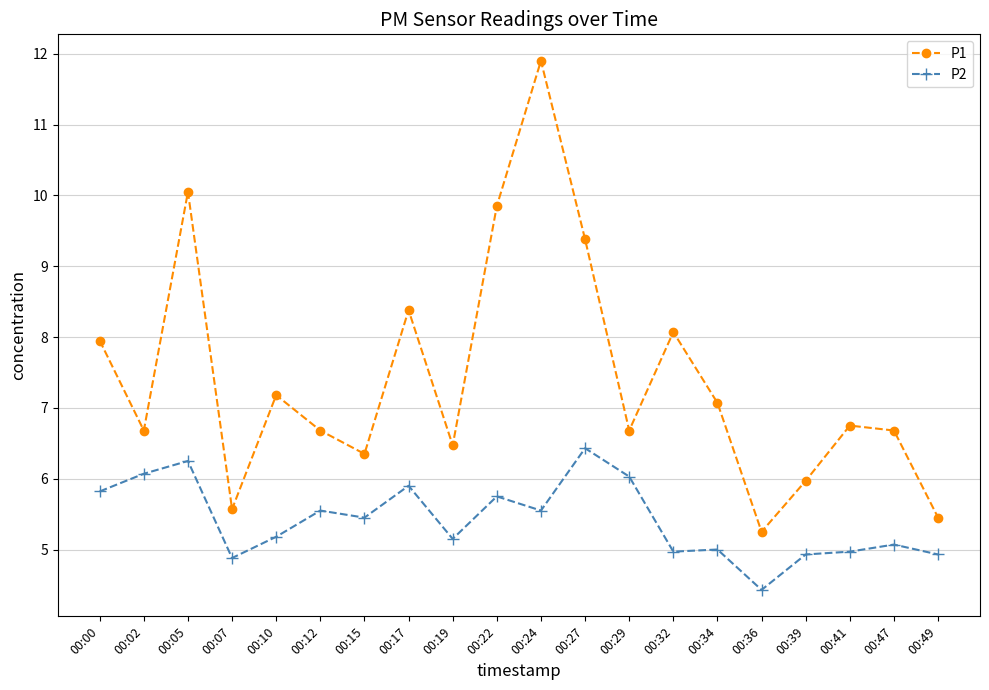

Which series has the largest range (max minus min)?

P1